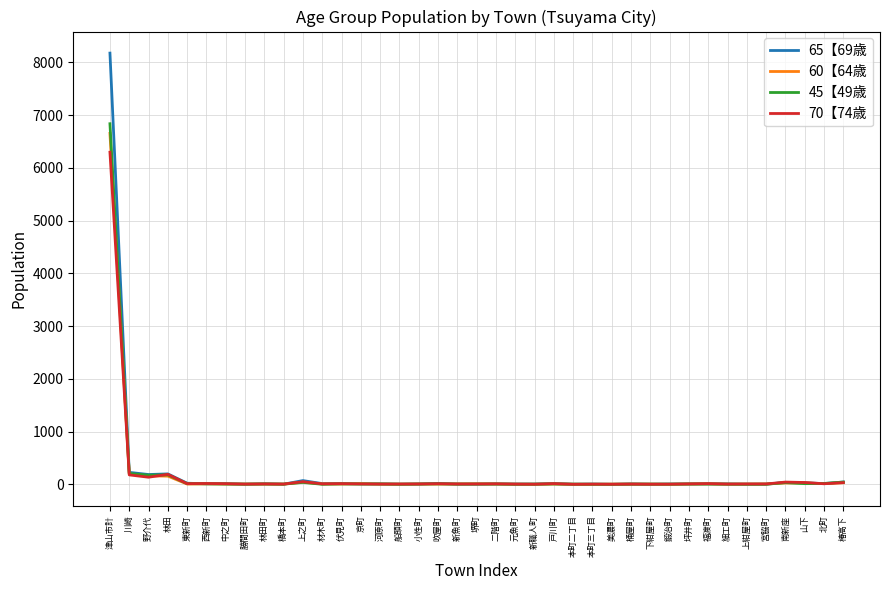

At which category does the chart reach its peak across all series?

津山市計